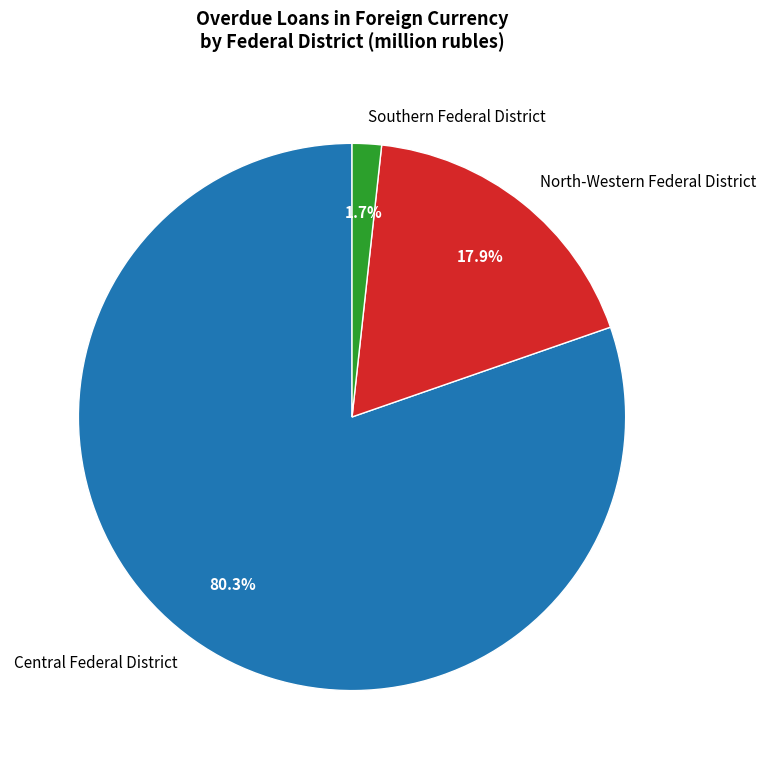

What is the ratio of the value at Central Federal District to the value at North-Western Federal District?

4.5